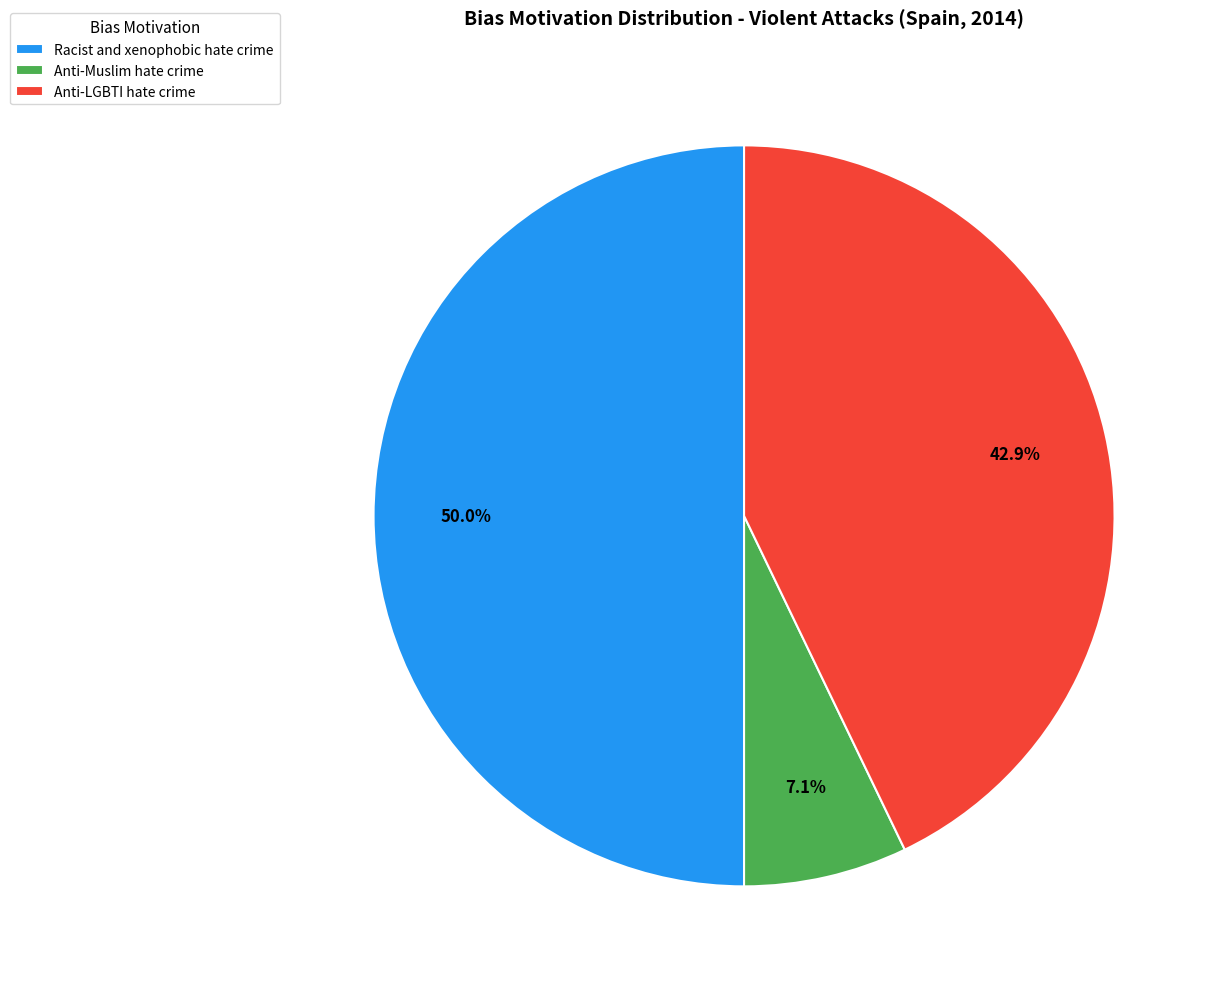

To the nearest percent, what percentage of the pie is Anti-LGBTI hate crime?

43%